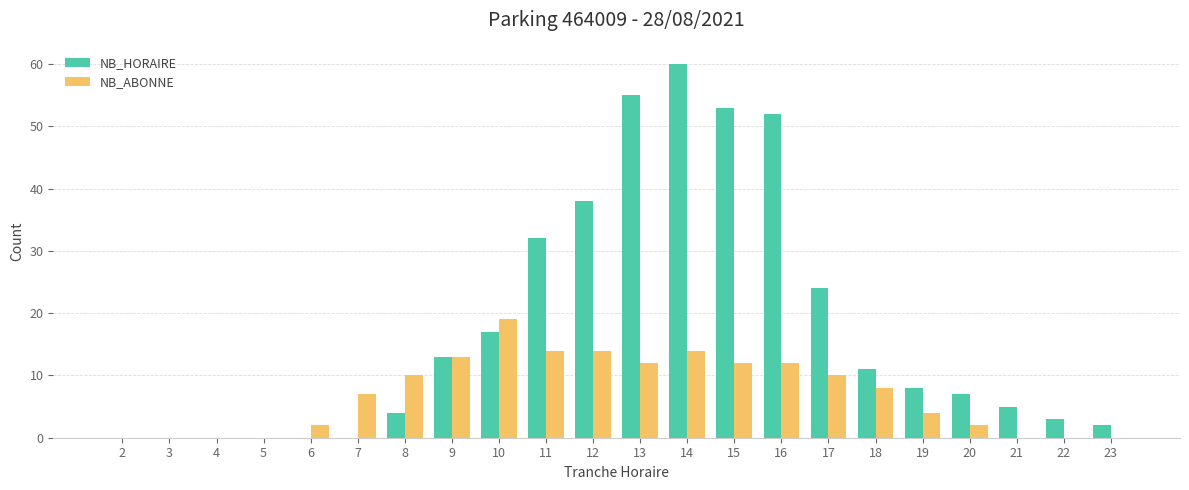

Which series has the largest total across all categories?

NB_HORAIRE